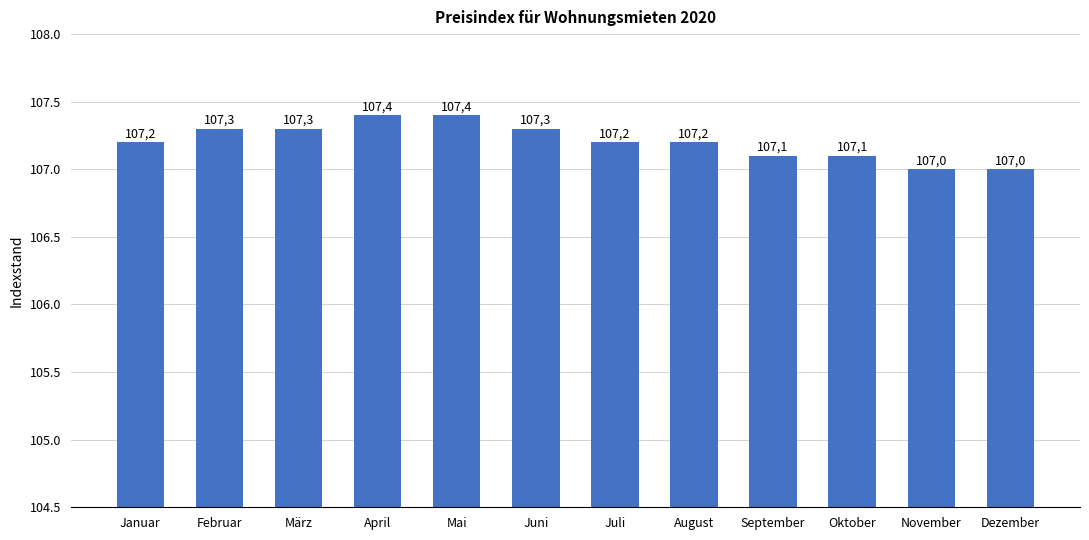

What is the greatest value displayed?

107.4